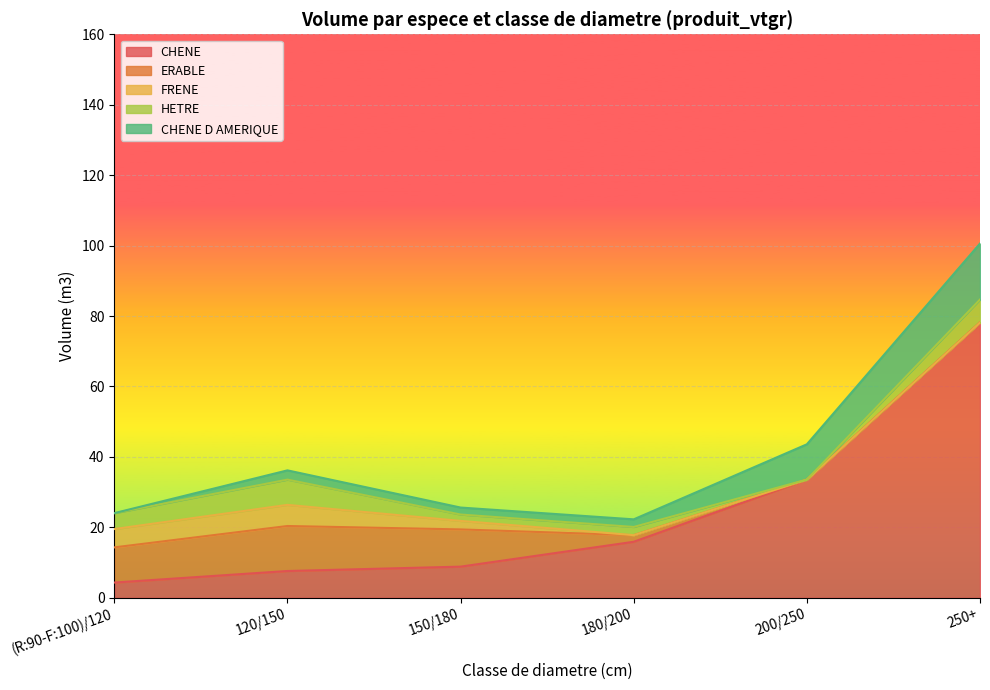

At which category is the sum across all series the highest?

250+